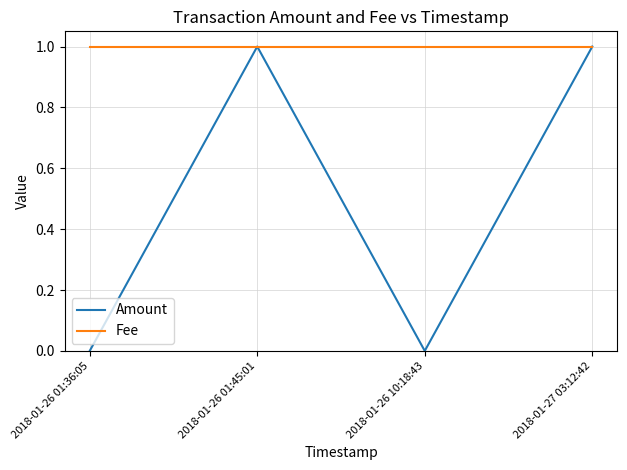

Is the value of Fee at 2018-01-26 10:18:43 greater than the value of Amount at 2018-01-26 01:36:05?

Yes